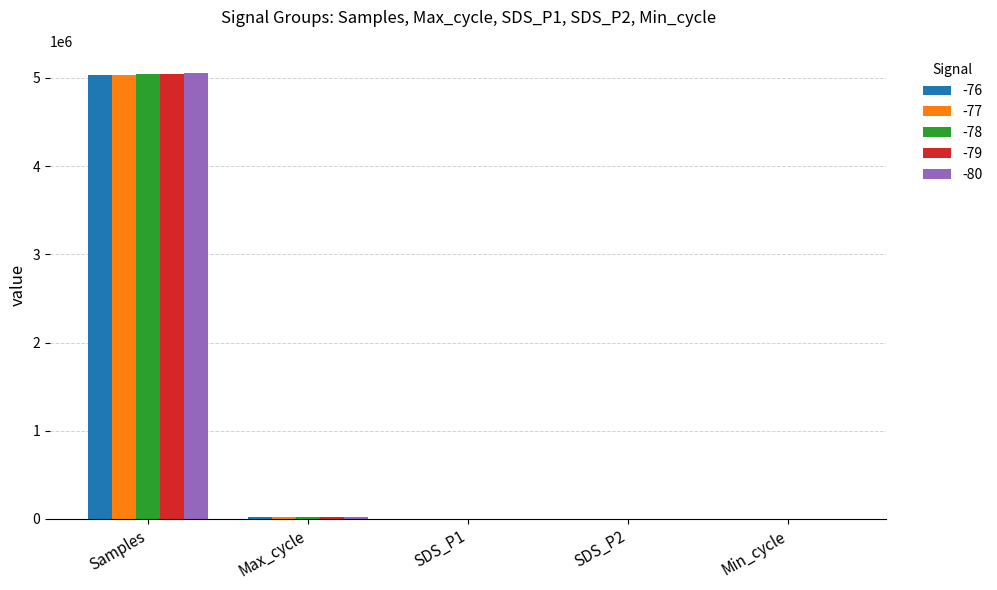

Is it true that -78 equals 5039843.0 at Samples?

True